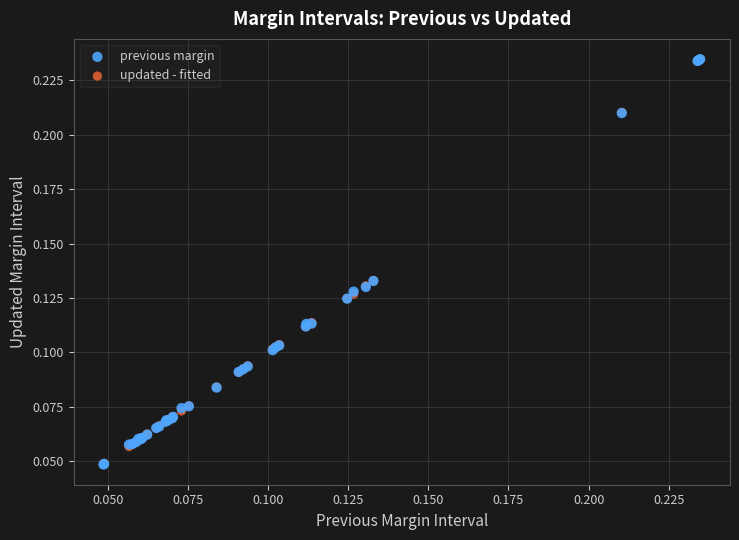

What are all the series names shown in the legend?

previous margin, updated - fitted